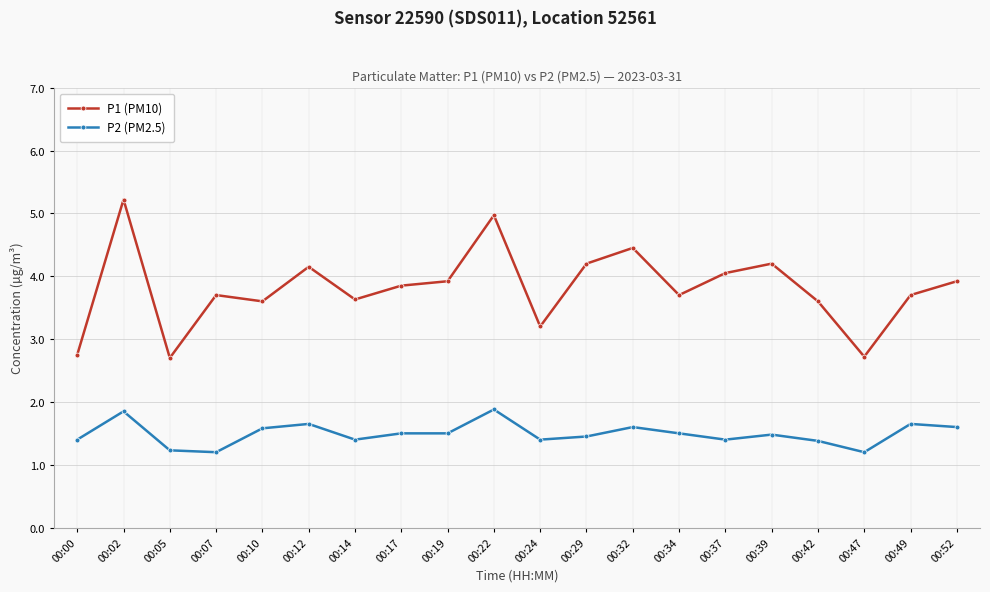

True or false: P1 (PM10) and P2 (PM2.5) cross at least once.

False